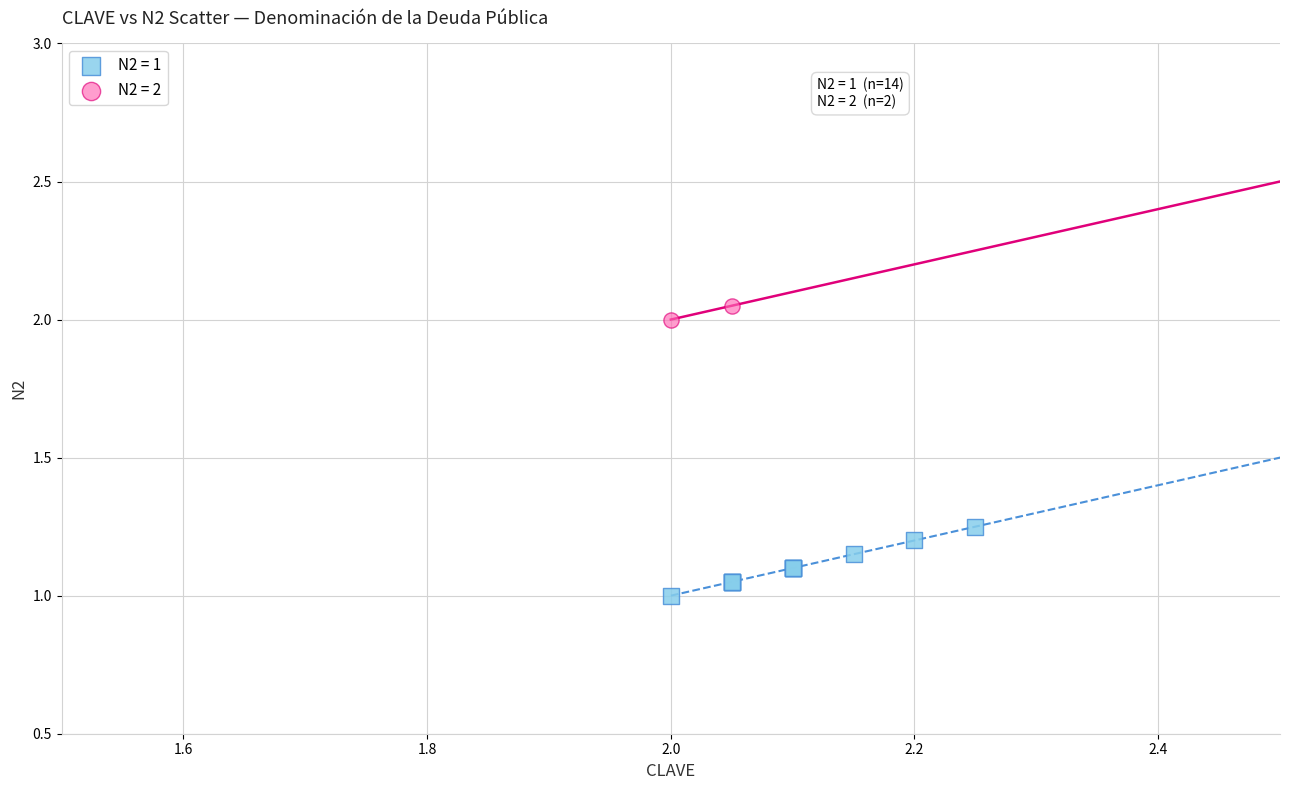

What are all the series names shown in the legend?

N2 = 1, N2 = 2